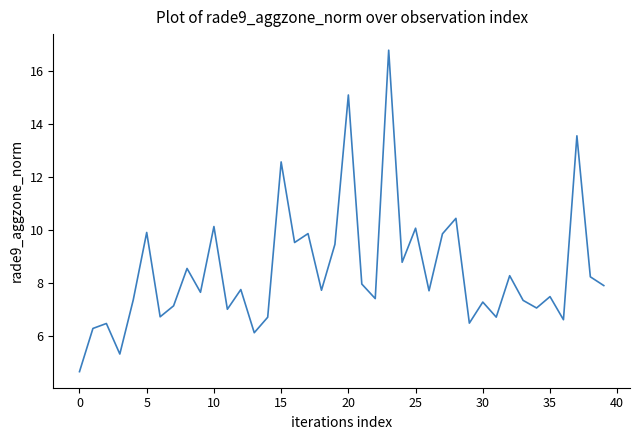

What is the difference between the maximum and minimum values?

12.1